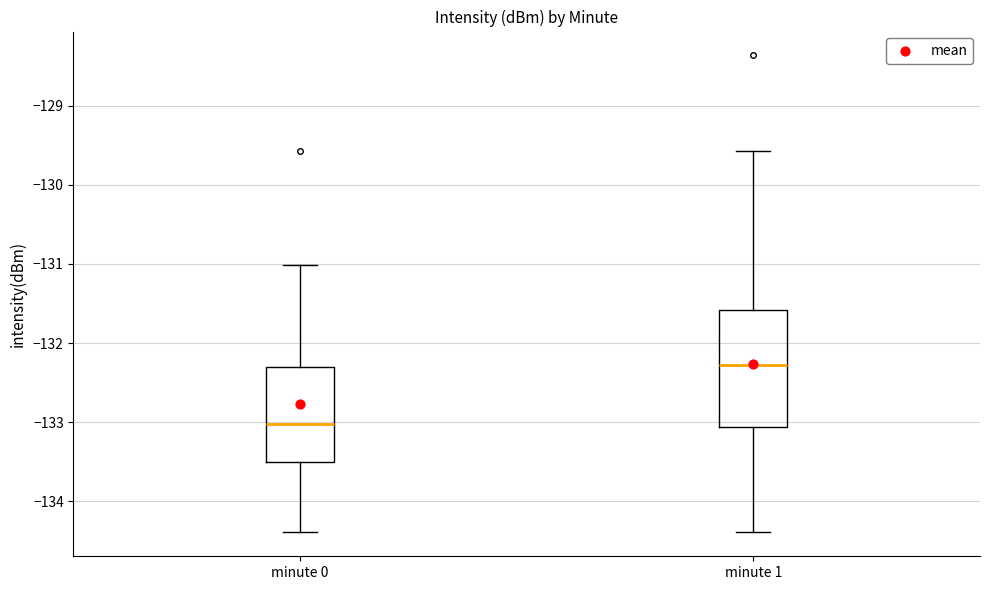

Which box's median line is the highest?

minute 1